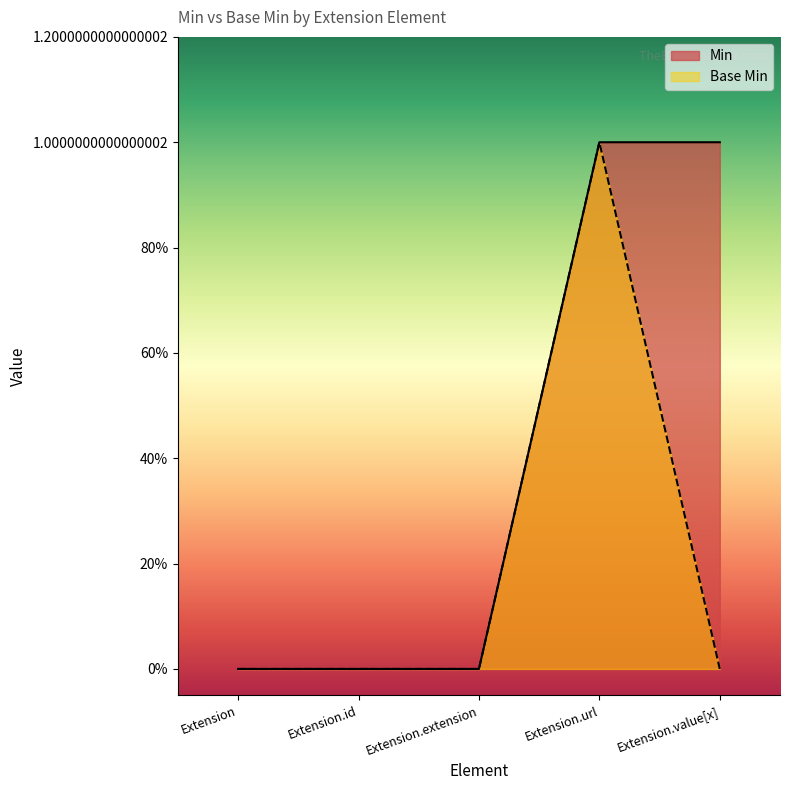

What is the difference between the Base Min values at Extension.extension and Extension.url?

1